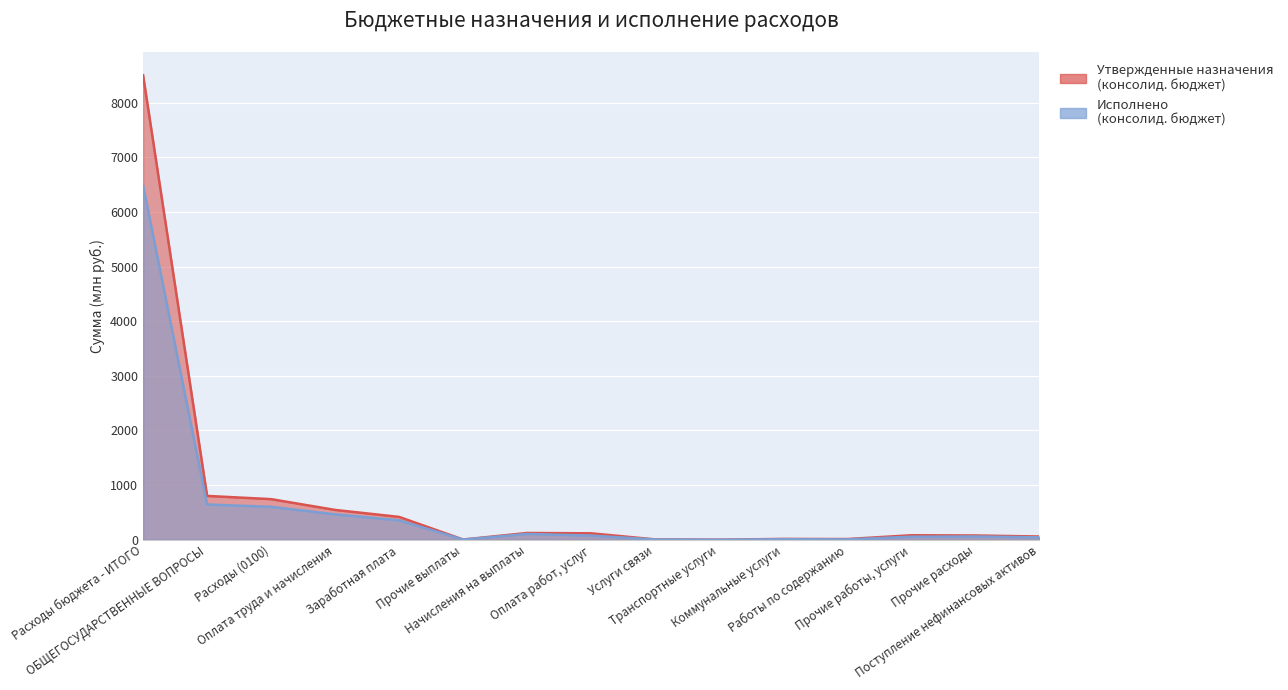

Which category has the lowest value in the Исполнено (консолидированный бюджет) series?

Транспортные услуги